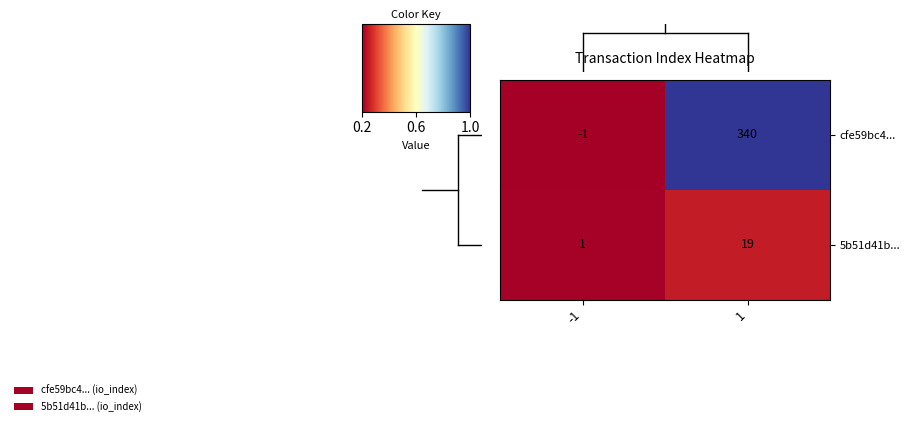

True or false: 5b51d41b... has a value of 1 at -1.

True